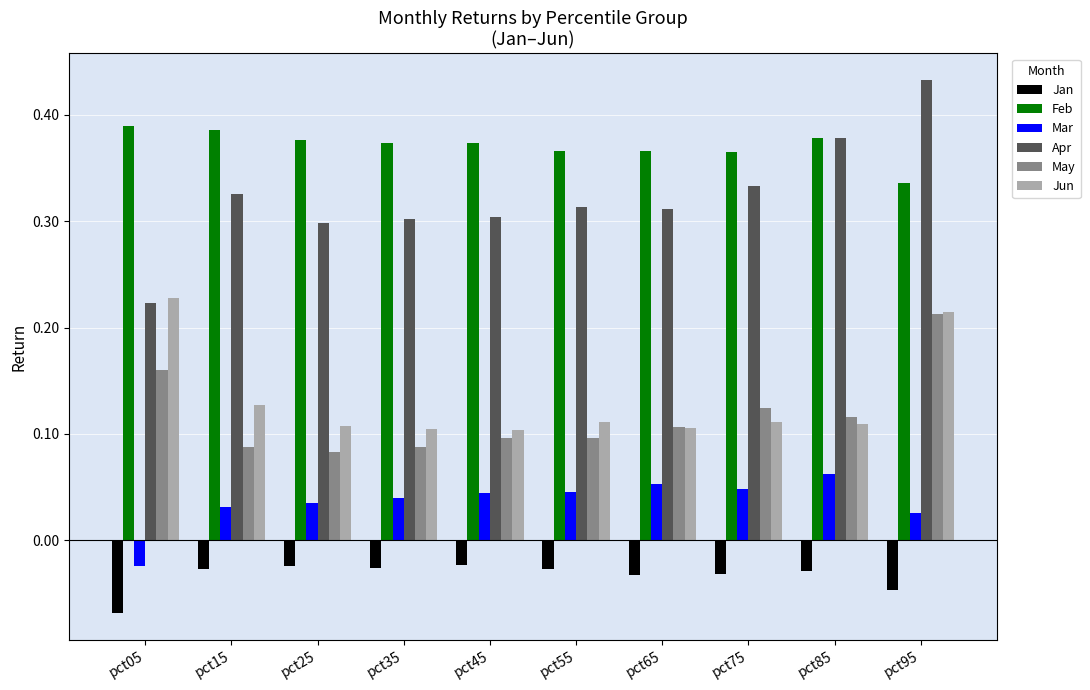

What is the total value across all series at pct85?

1.0